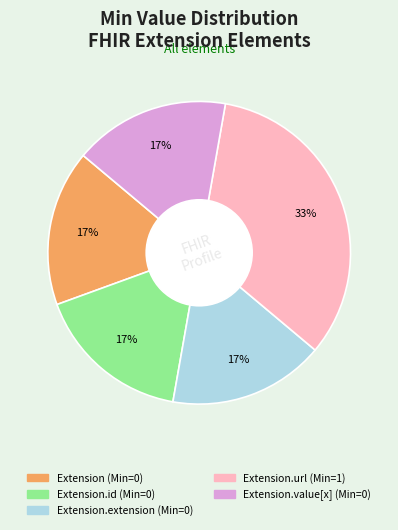

Is there any slice that represents more than half of the pie?

No